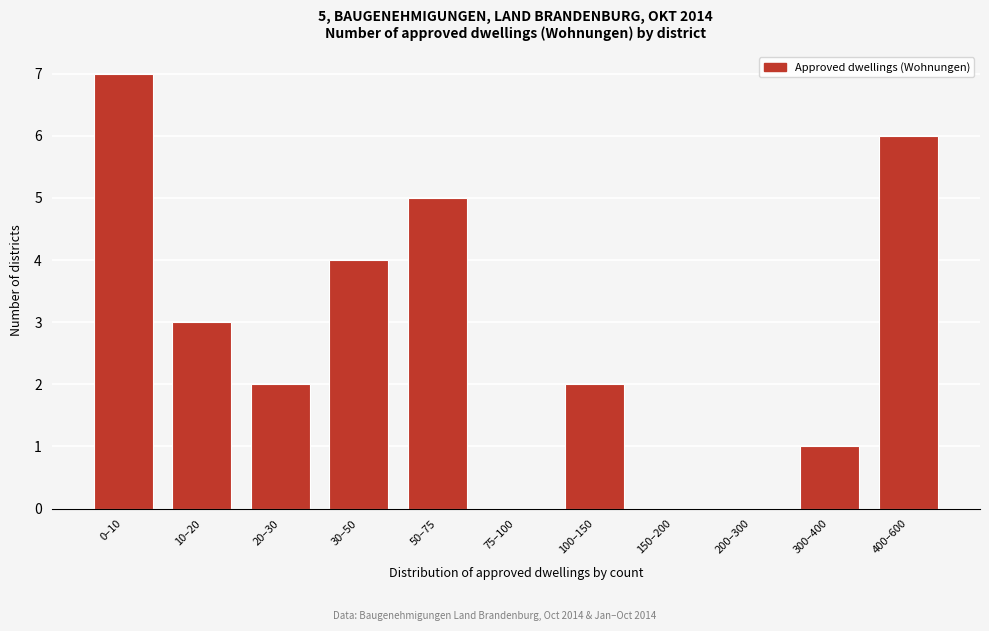

Reading left to right, extract all data points from this chart.

0–10=7	10–20=3	20–30=2	30–50=4	50–75=5	75–100=0	100–150=2	150–200=0	200–300=0	300–400=1	400–600=6